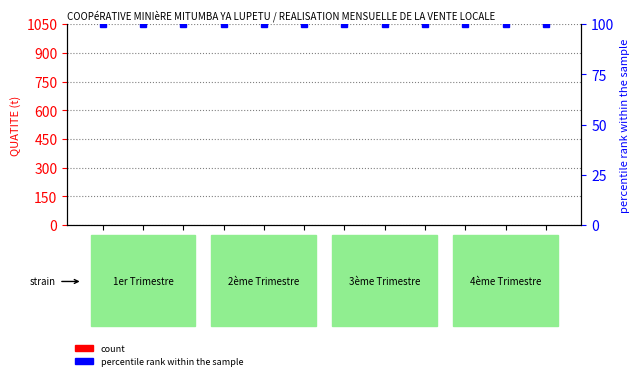

What are all the series names shown in the legend?

count, percentile rank within the sample